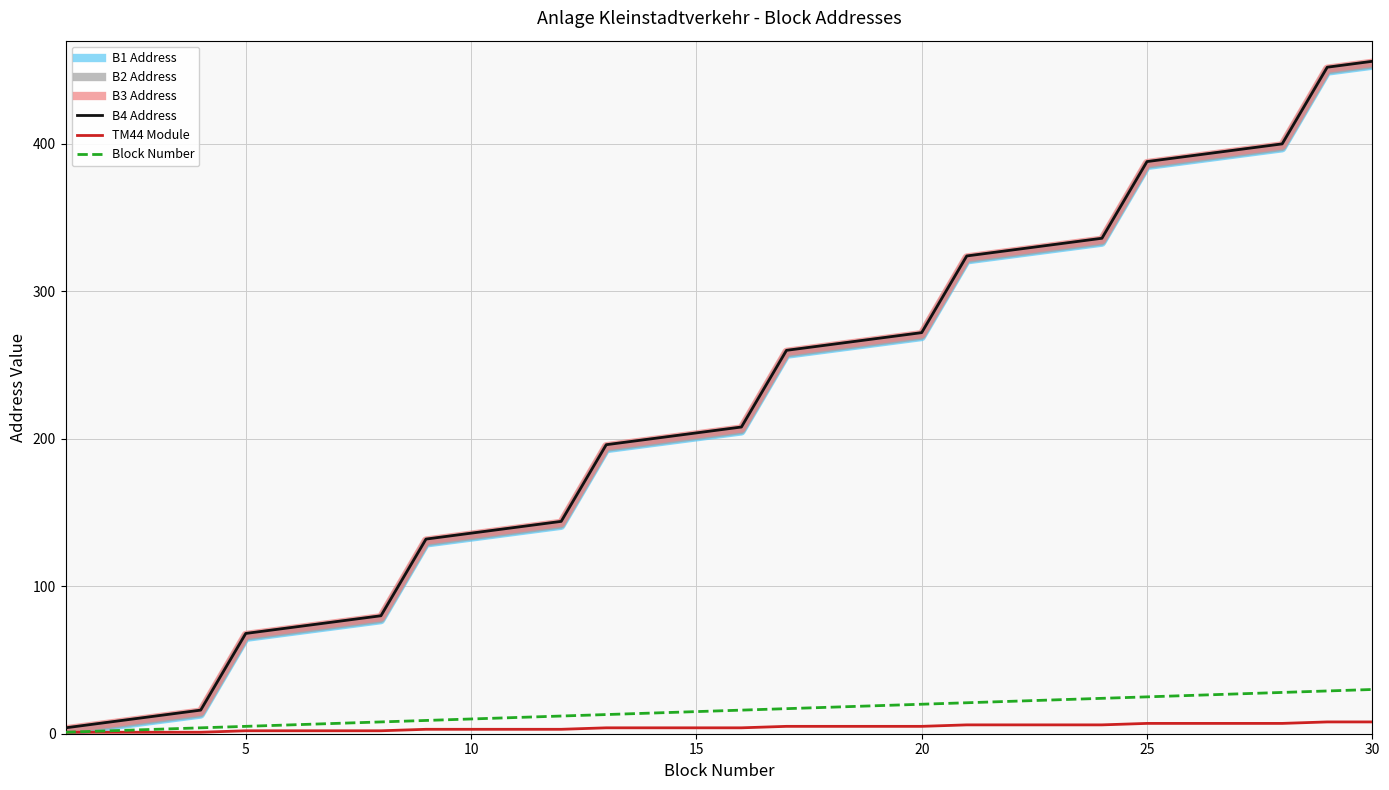

The value of B4 Address at 10 is 244. True or false?

False